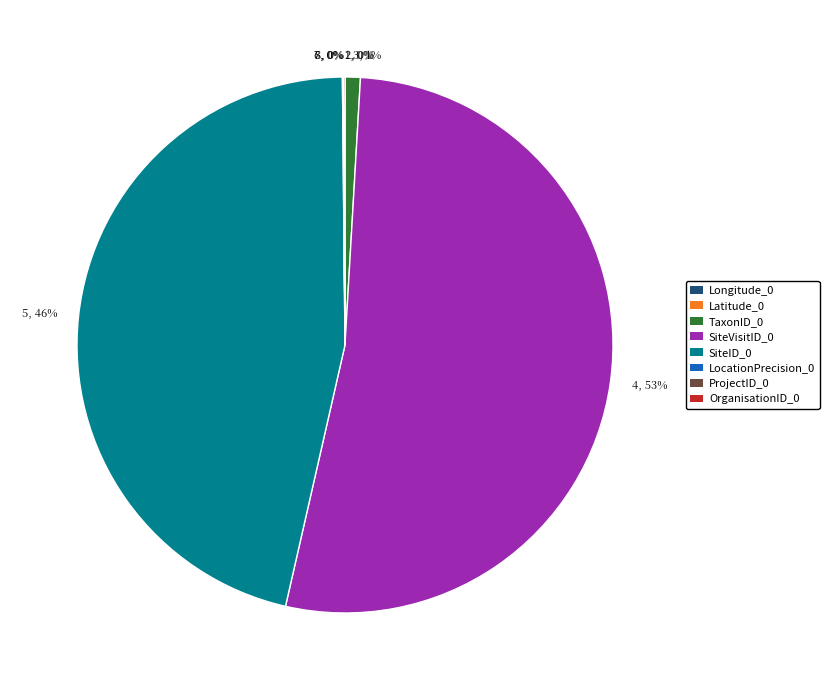

Which category accounts for the majority?

4, 53%